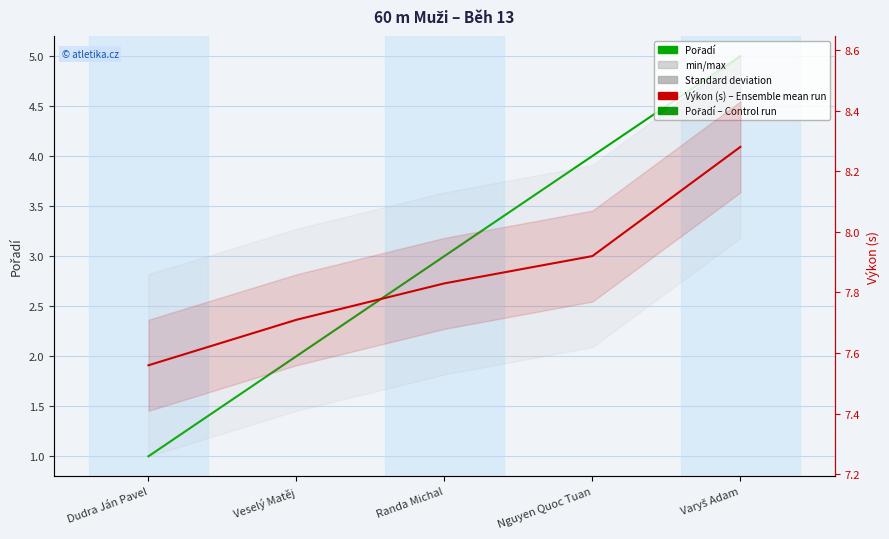

What is the sum of all Pořadí values?

15.0